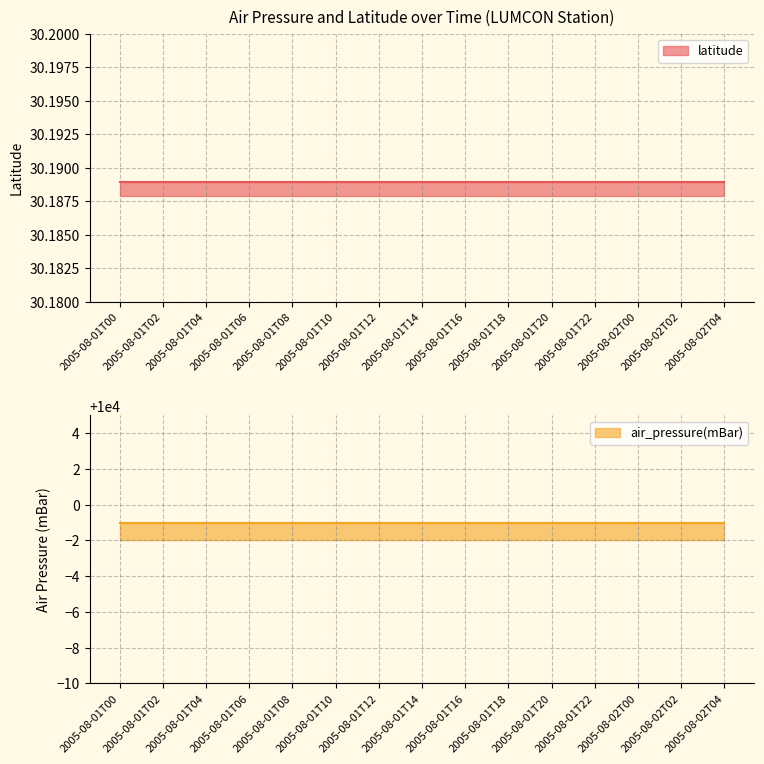

What is the smallest value displayed?

30.2